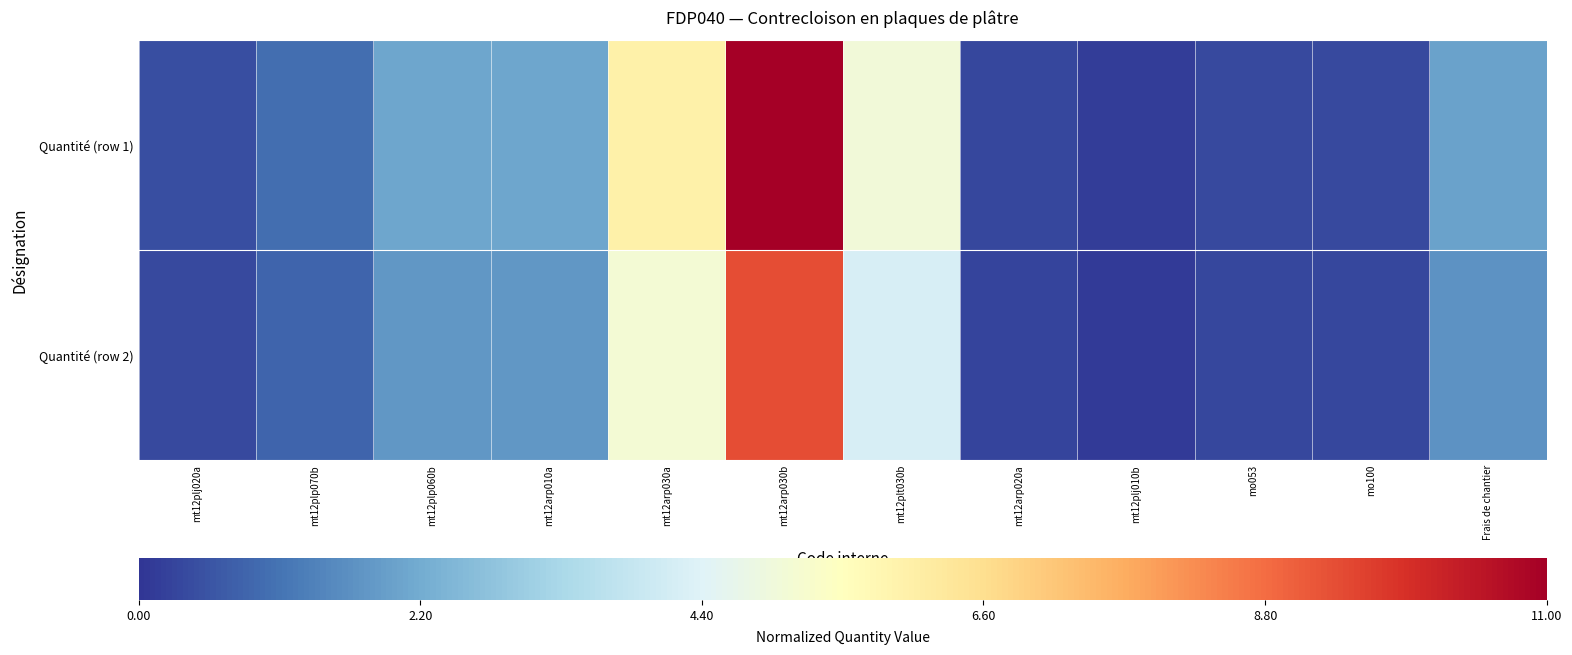

At how many categories does at least one series exceed 0?

12